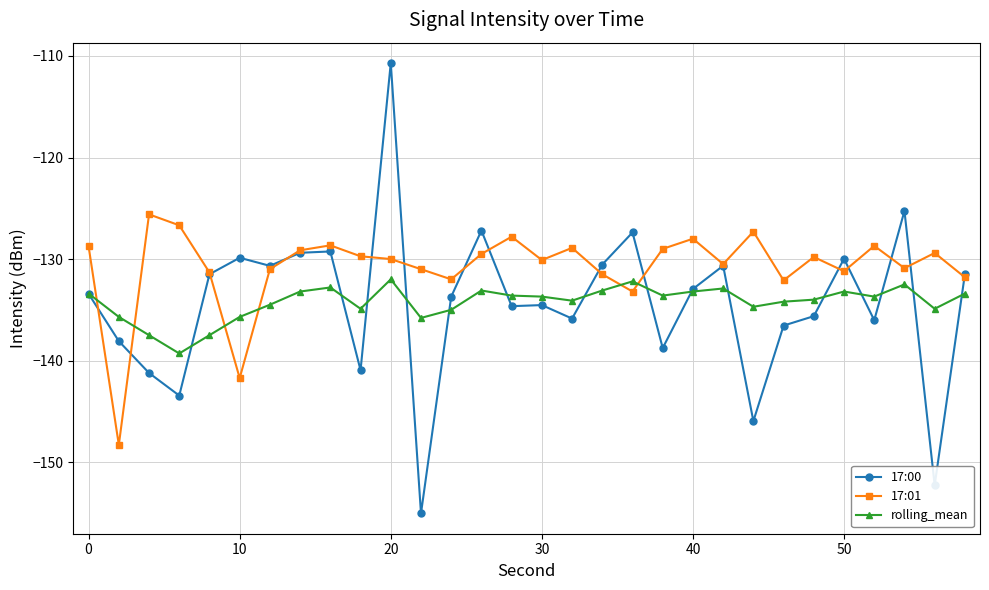

True or false: rolling_mean and 17:01 cross at least once.

True